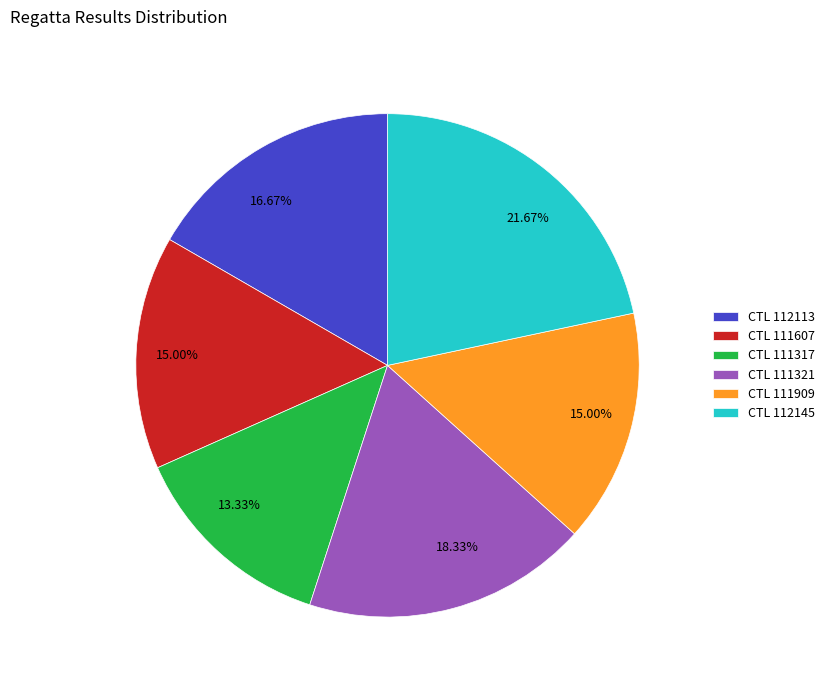

What is the largest slice in the pie chart?

CTL 112145